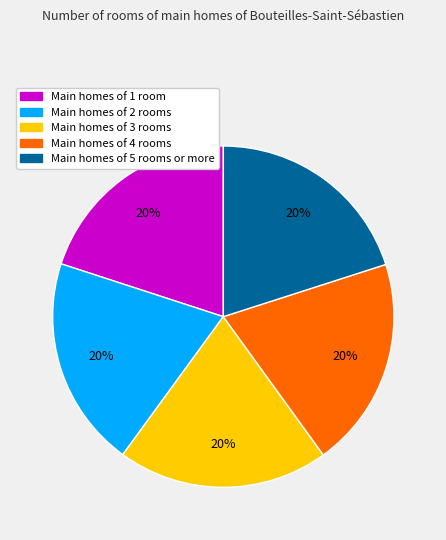

Count the number of slices in the pie.

5